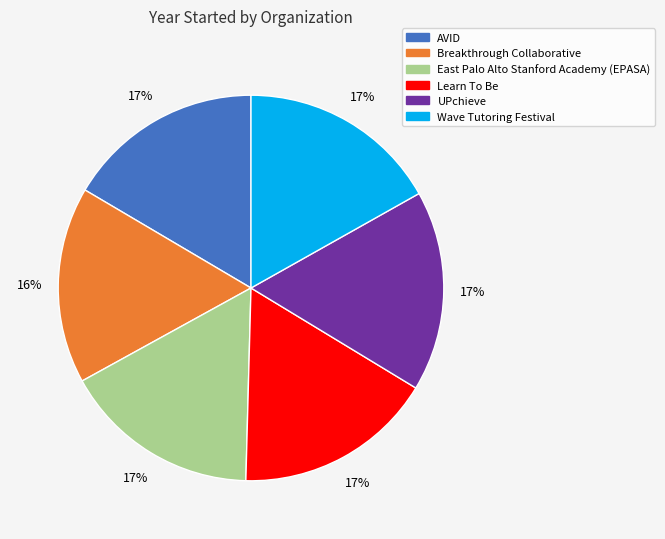

Do Learn To Be and AVID together represent more than half of the pie?

No